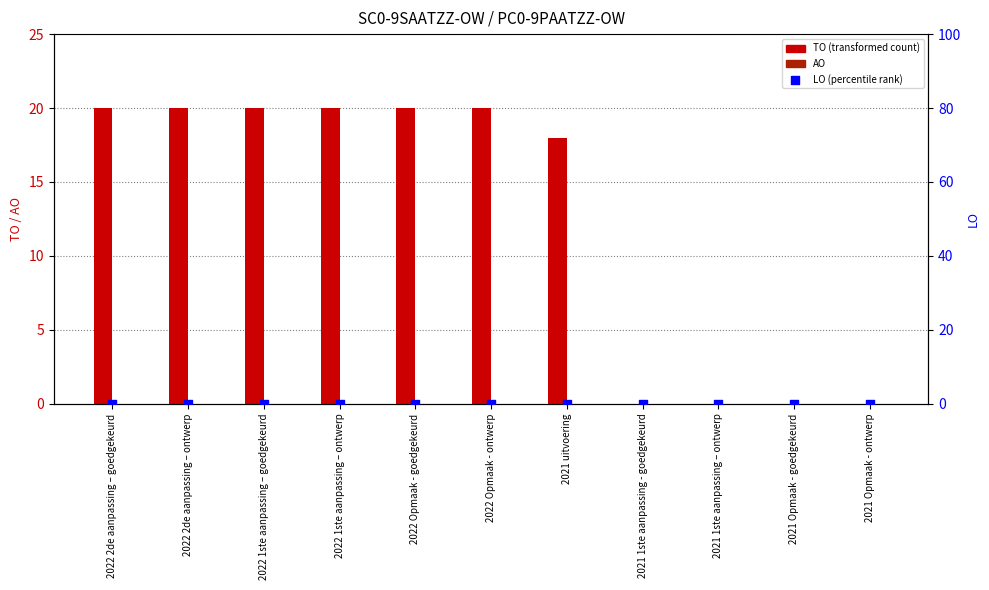

What are all the series names shown in the legend?

TO, AO, LO